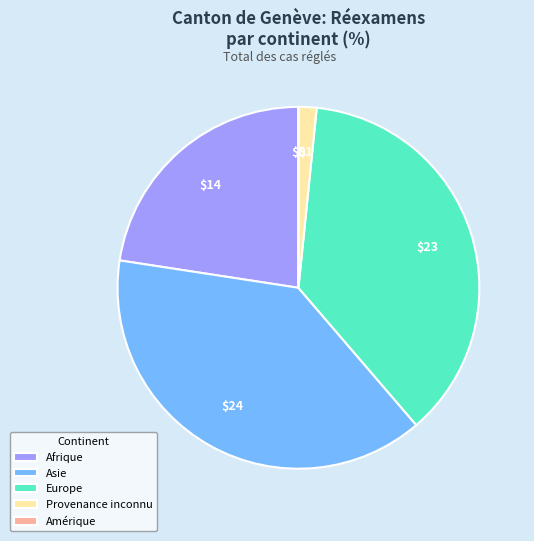

Which category has the biggest portion of the pie?

Asie